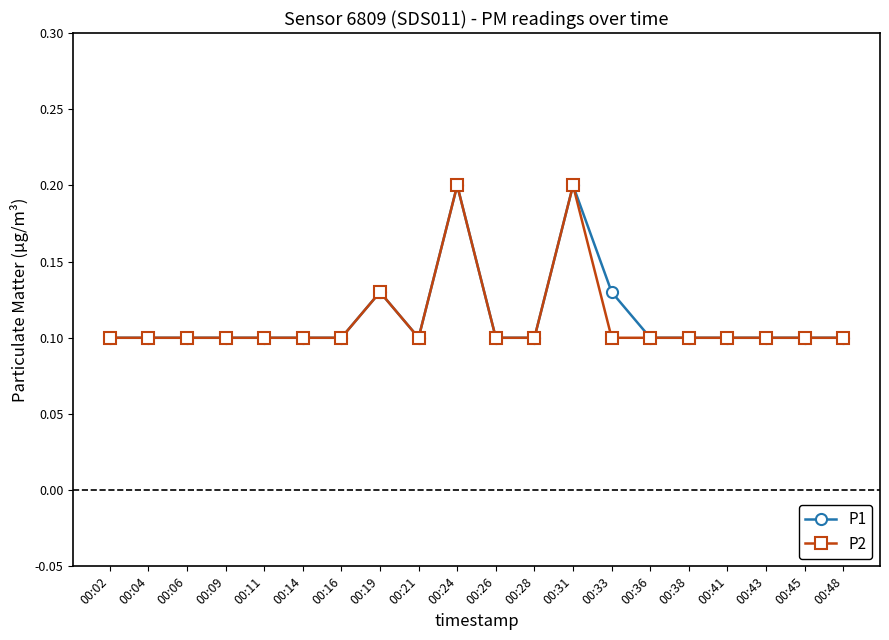

The P2 series shows 0.1 at 00:16. True or false?

True